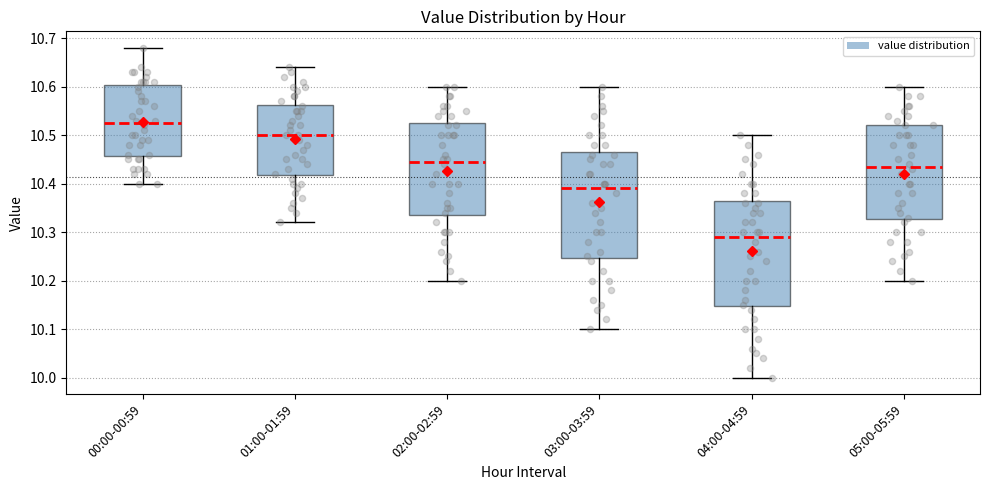

Reading left to right, transcribe this box plot: for each box, give where its median line is, the range the box spans, and where its two whiskers end, as read against the y-axis. The values are not printed on the chart, so give them approximately, as read against the axis.

00:00-00:59: median 10.53, box 10.46 to 10.60, whiskers 10.40 to 10.68
01:00-01:59: median 10.50, box 10.42 to 10.56, whiskers 10.32 to 10.64
02:00-02:59: median 10.45, box 10.34 to 10.53, whiskers 10.20 to 10.60
03:00-03:59: median 10.39, box 10.25 to 10.47, whiskers 10.10 to 10.60
04:00-04:59: median 10.29, box 10.15 to 10.37, whiskers 10.00 to 10.50
05:00-05:59: median 10.44, box 10.33 to 10.52, whiskers 10.20 to 10.60